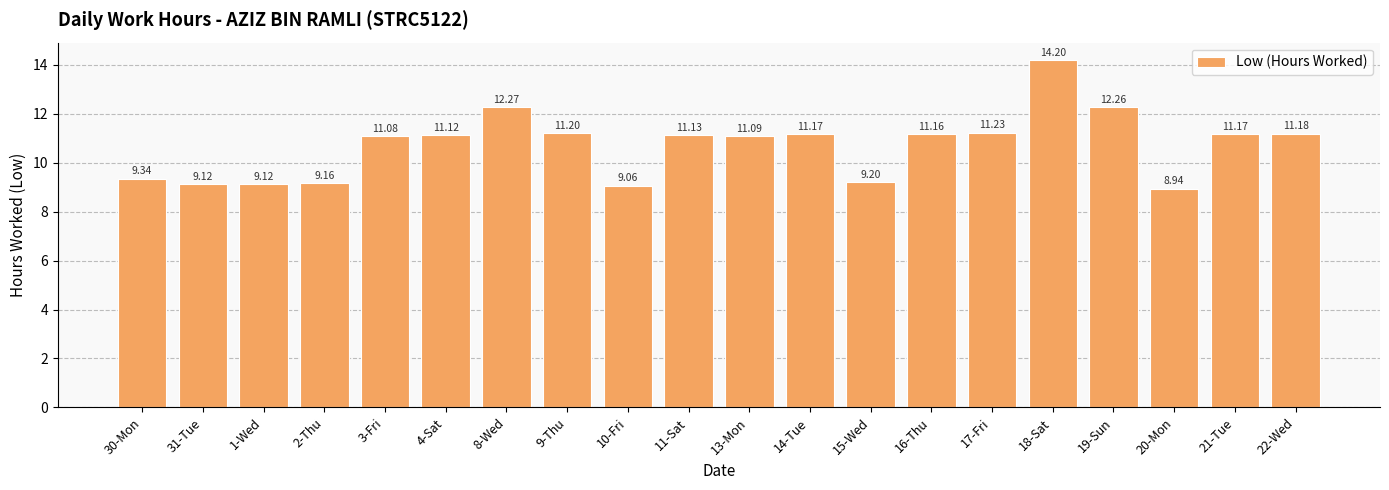

What position from the right is 2-Thu?

17